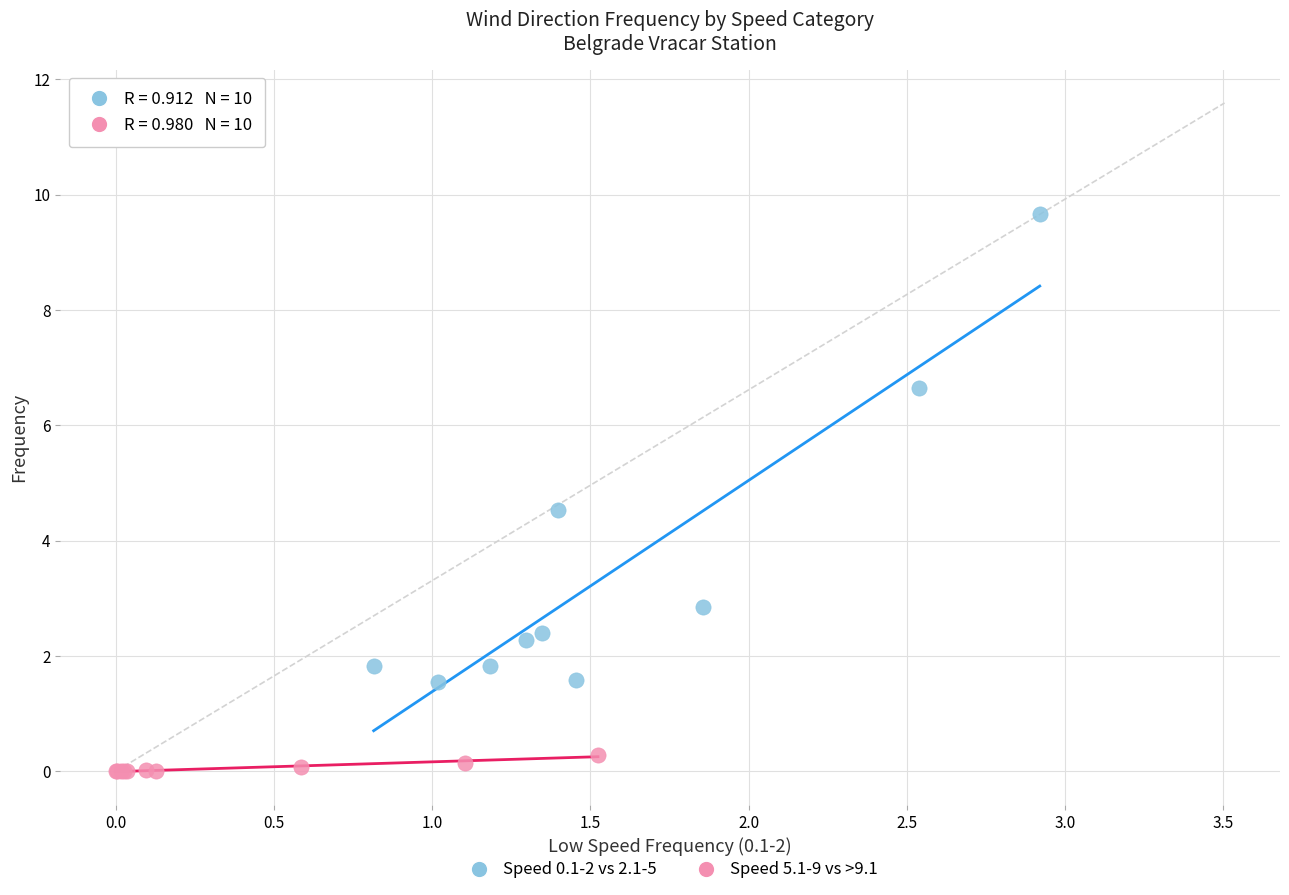

Which series reaches the maximum Y coordinate?

Speed 0.1-2 vs 2.1-5